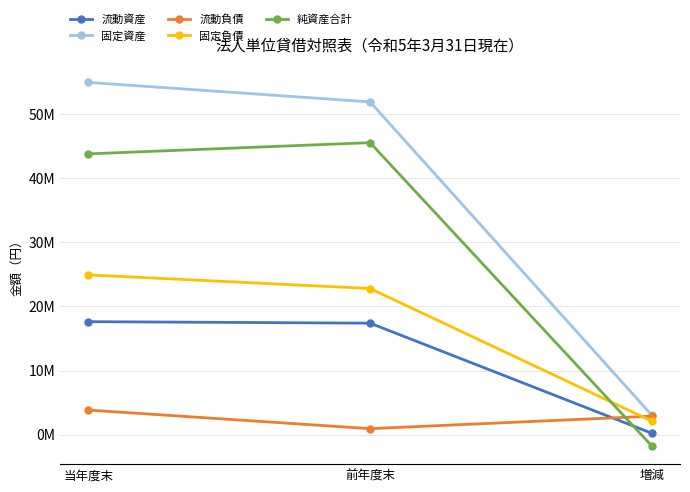

What are all the series names shown in the legend?

流動資産, 固定資産, 流動負債, 固定負債, 純資産合計